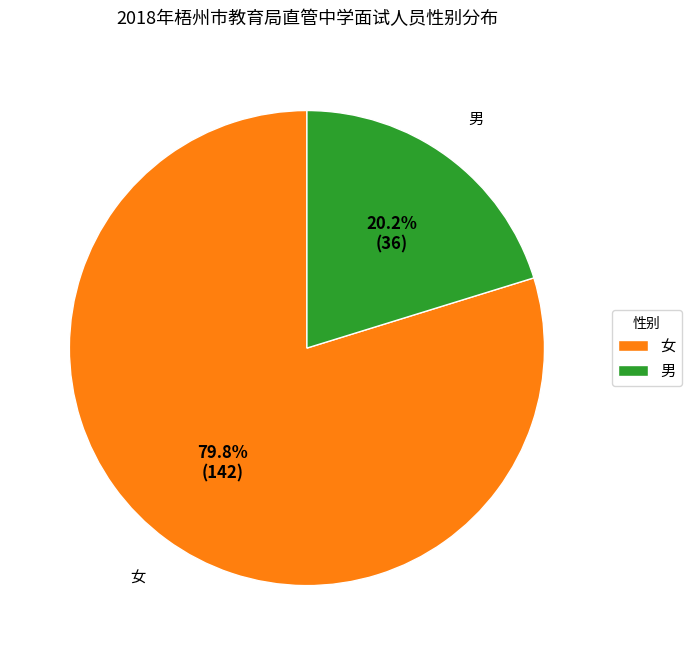

What percentage is NOT represented by 女?

20.2%